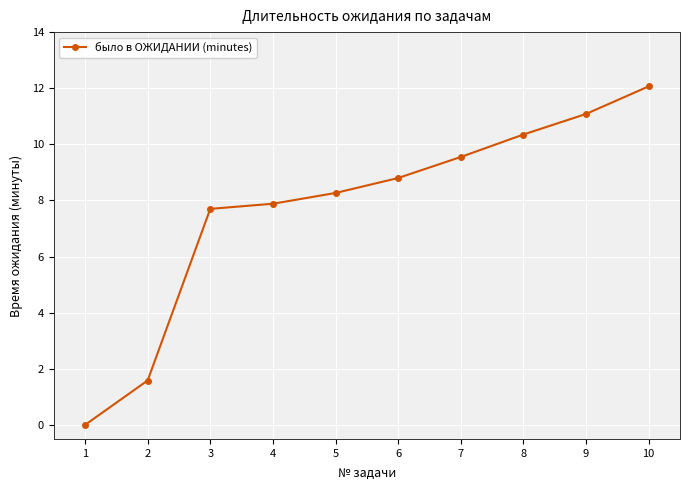

List the labels in order of value, largest first.

10, 9, 8, 7, 6, 5, 4, 3, 2, 1